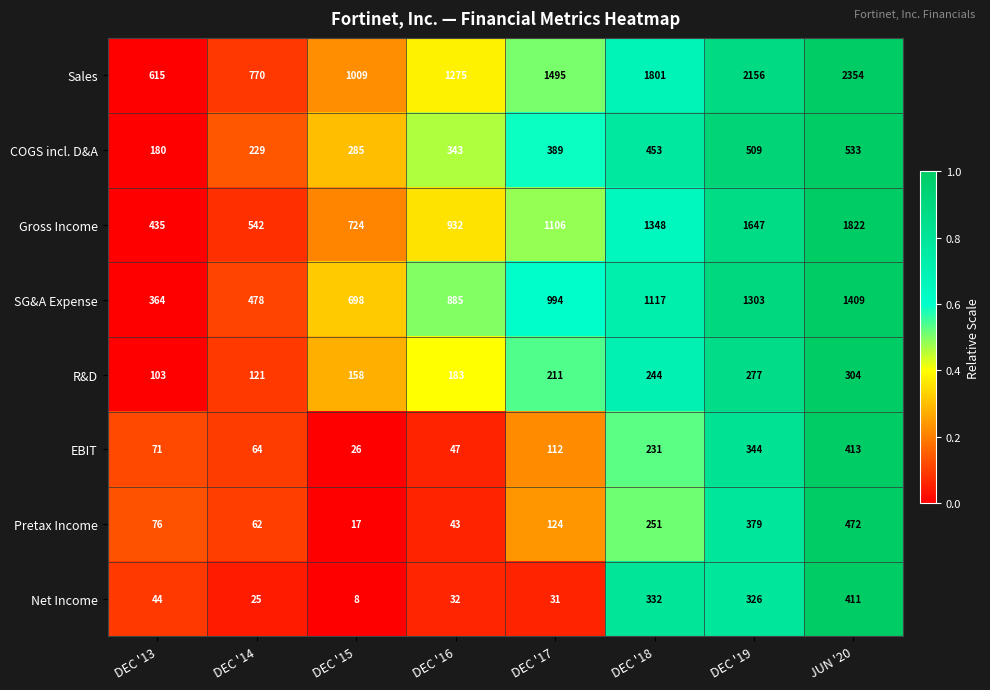

How many data points does each series have?

8